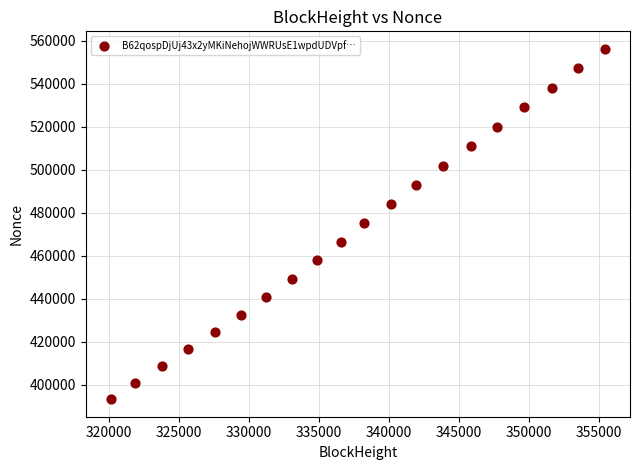

What is the range of X values (max minus min)?

35300